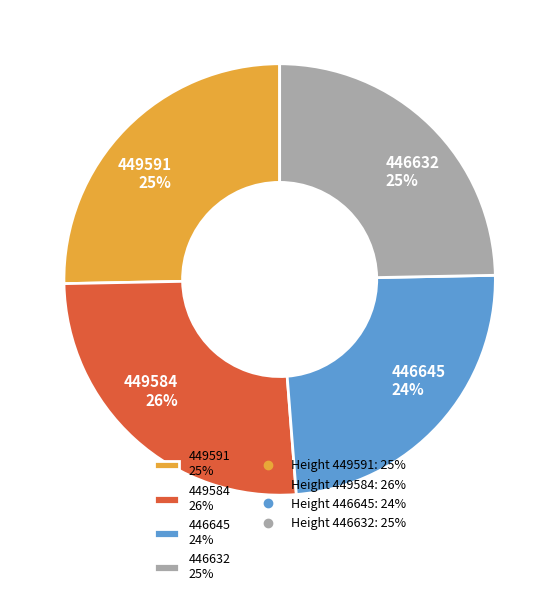

Between 449591 25% and 449584 26%, which is larger?

449584 26%